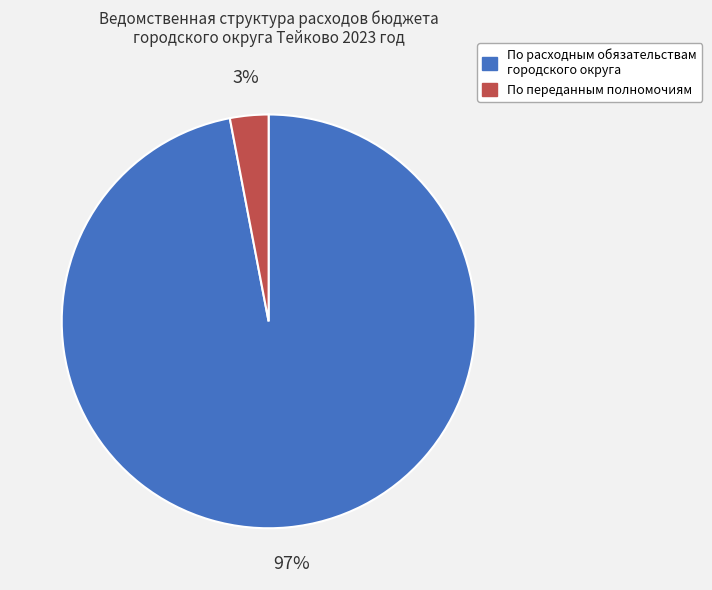

Count the number of slices in the pie.

2